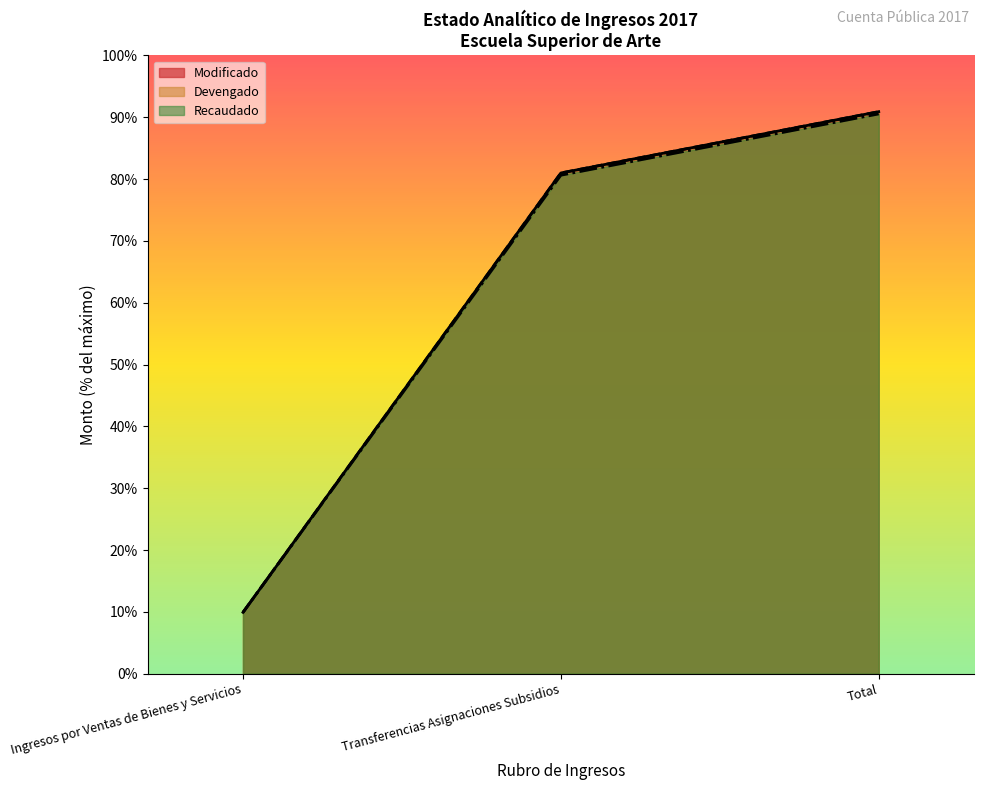

At which label does Recaudado reach its minimum?

Ingresos por Ventas de Bienes y Servicios